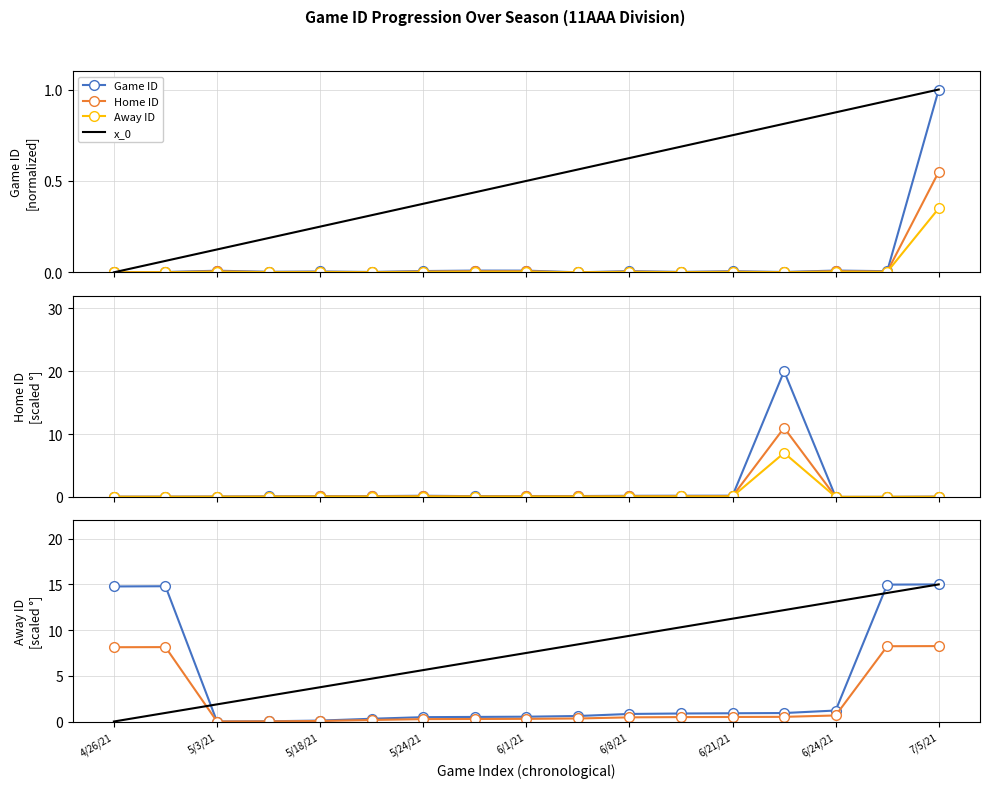

At 5/18/21, list the series in order from smallest to largest.

Away ID, Home ID, Game ID, x_0